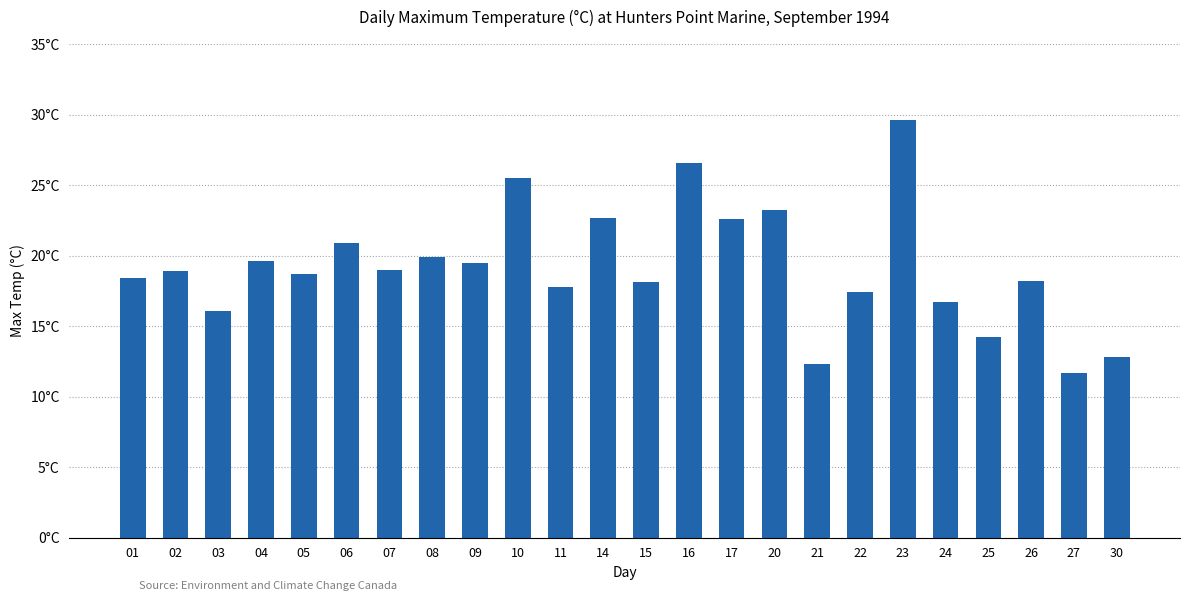

Which label corresponds to the smallest value in the chart?

27